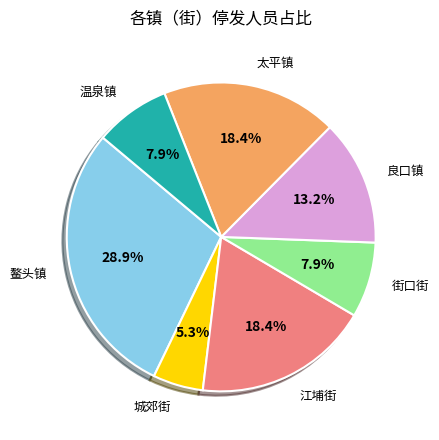

Does any single category account for the majority?

No